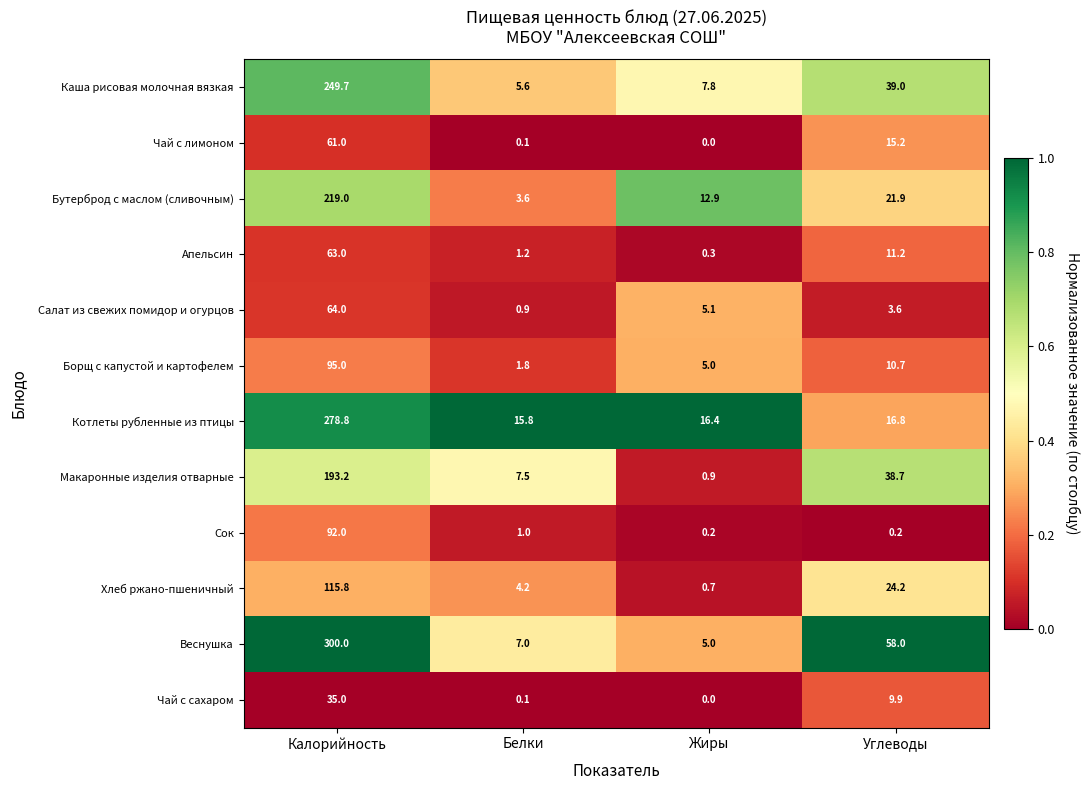

How many series are shown in this chart?

12